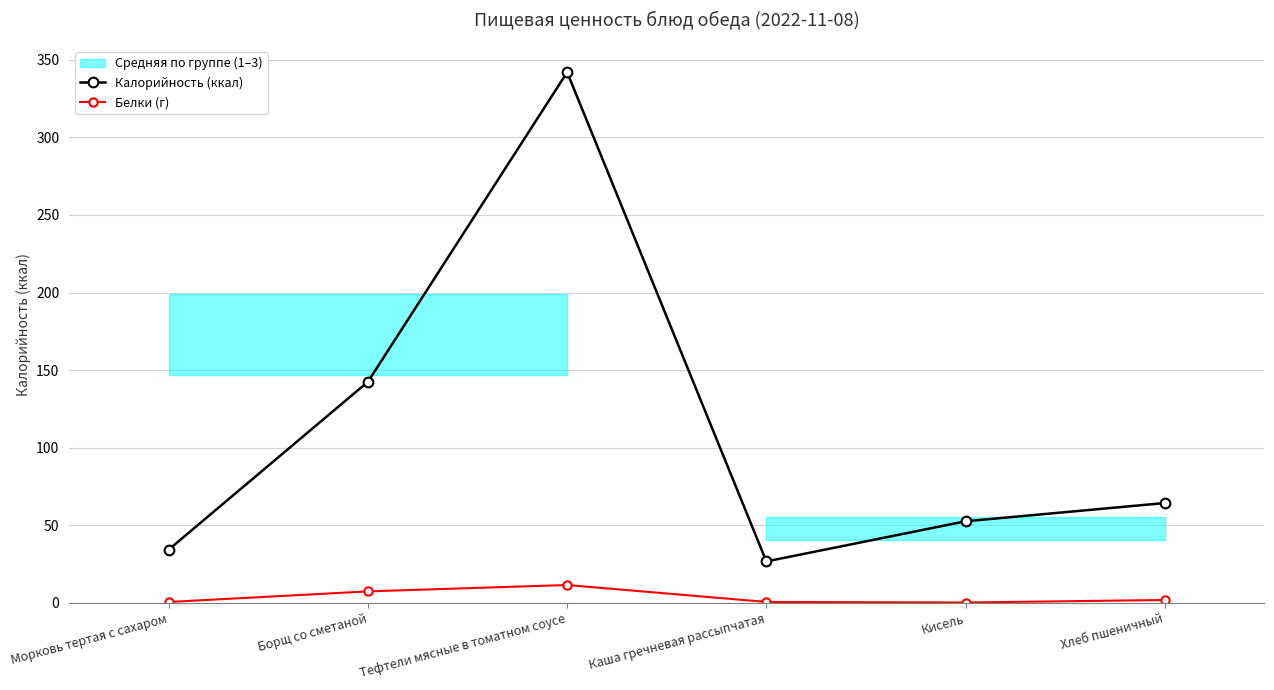

What value does the Белки (г) series have at Морковь тертая с сахаром?

0.6